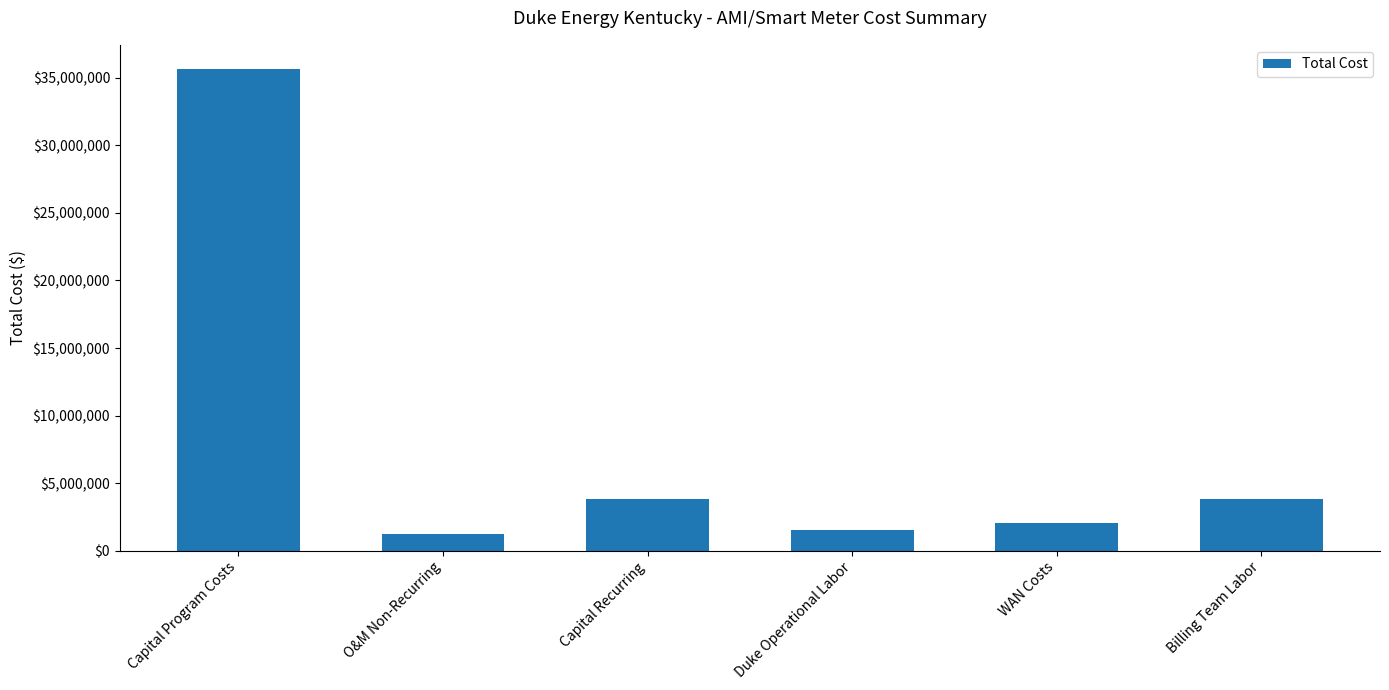

What is the label of the 6th bar from the left?

Billing Team Labor